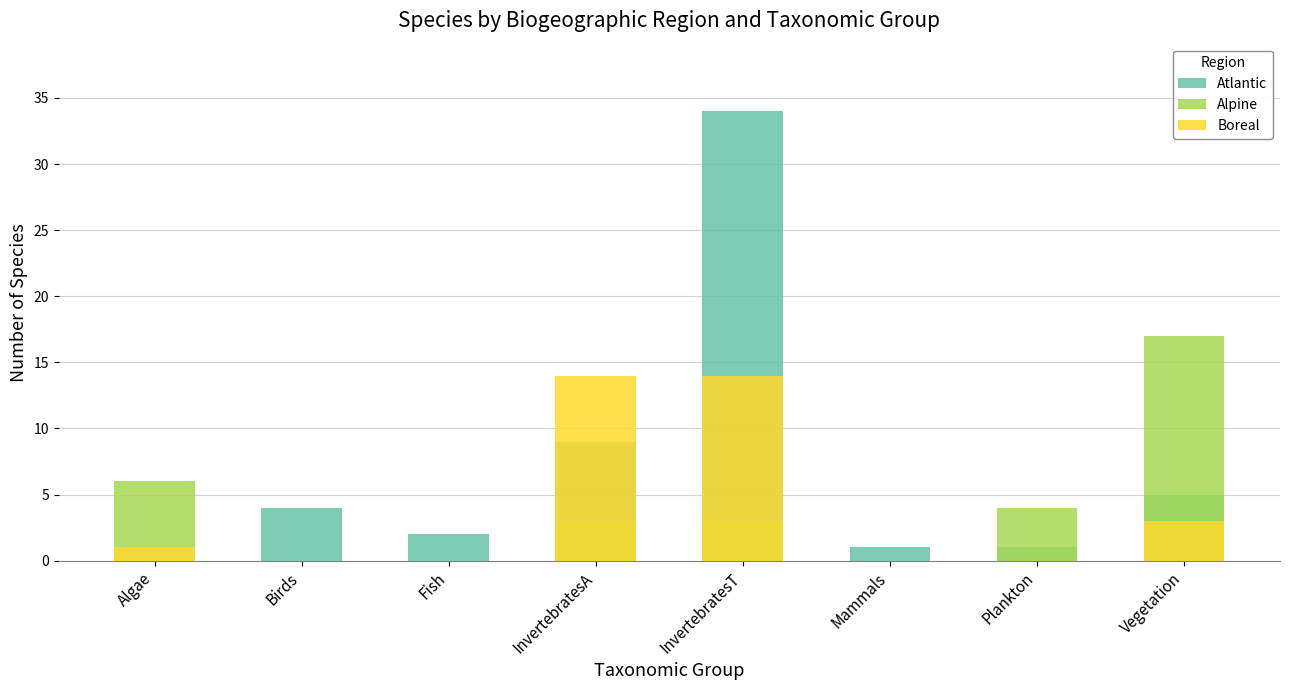

What is the label of the 1st bar from the left?

Algae